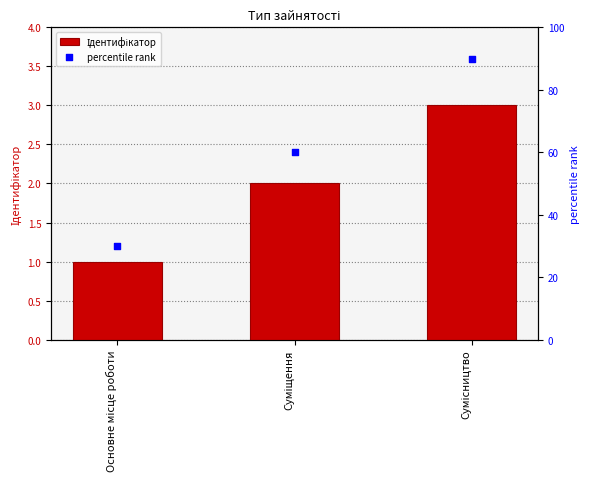

Which series contains the lowest Y value?

Ідентифікатор